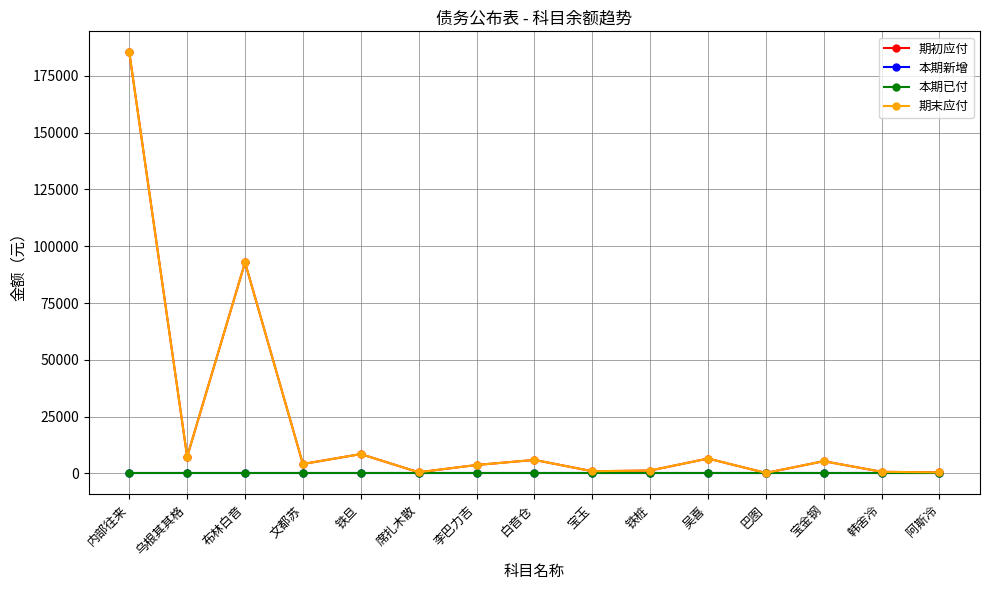

Between 布林白音 and 李巴力吉, which series saw the biggest shift?

期初应付